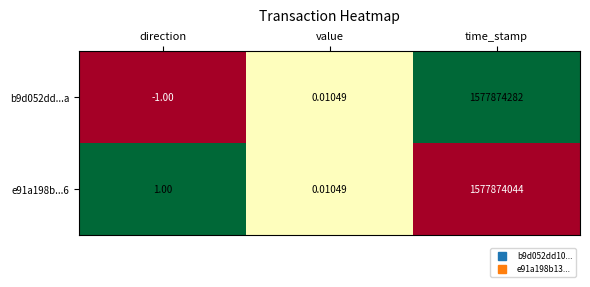

At which label does e91a198b...6 reach its peak?

time_stamp